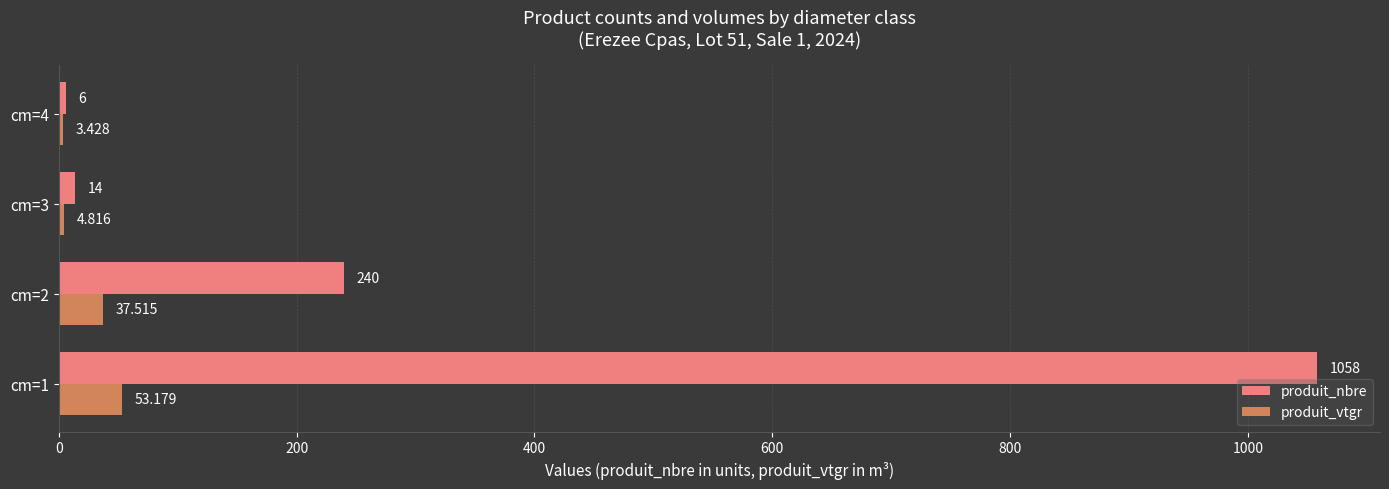

List the series in order of their peak value, highest first.

produit_nbre, produit_vtgr